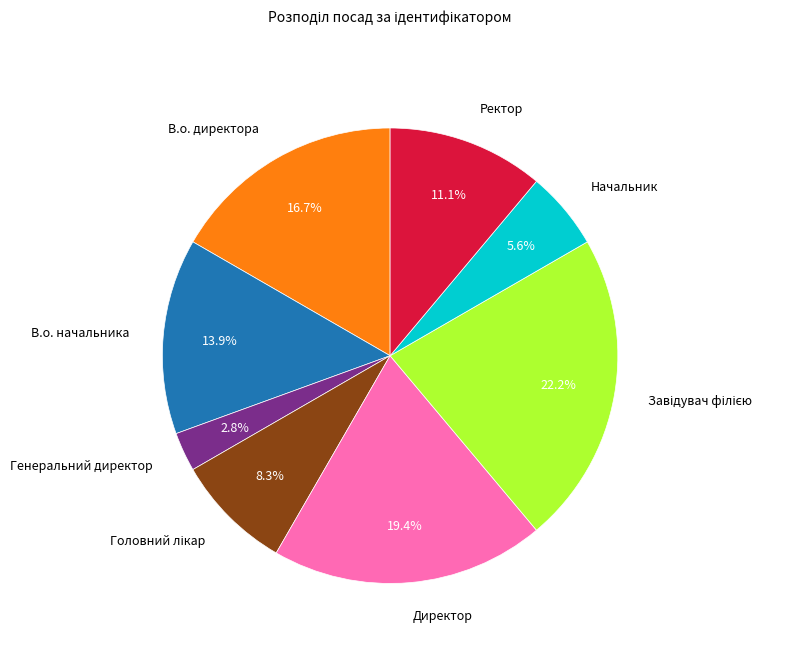

Is there a majority slice in this chart?

No